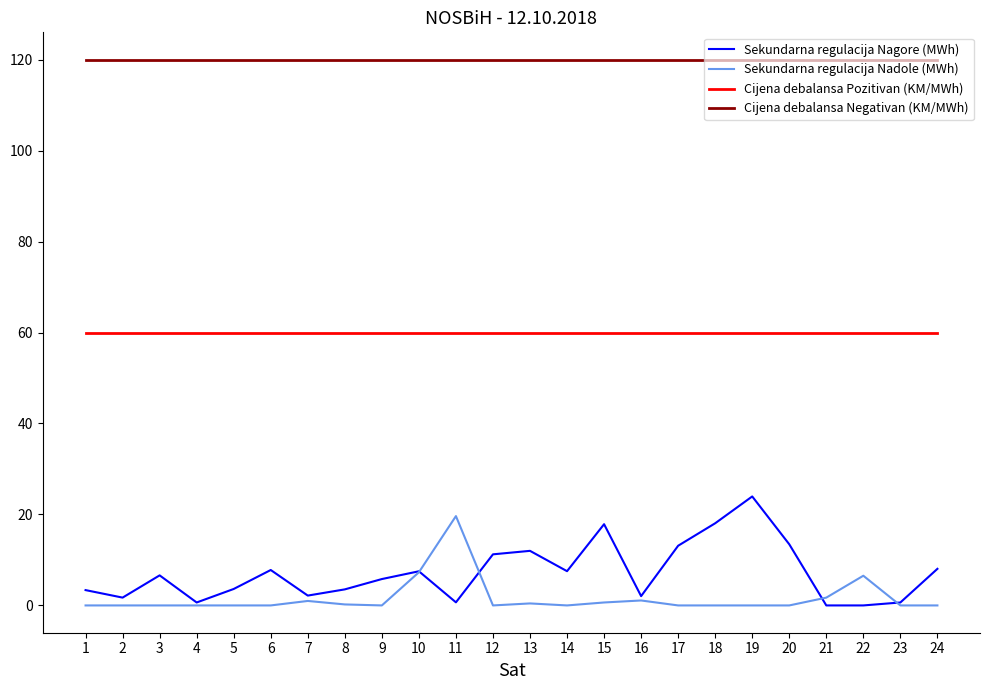

Rank the series at 19 from highest to lowest value.

Cijena debalansa Negativan (KM/MWh), Cijena debalansa Pozitivan (KM/MWh), Sekundarna regulacija Nagore (MWh), Sekundarna regulacija Nadole (MWh)